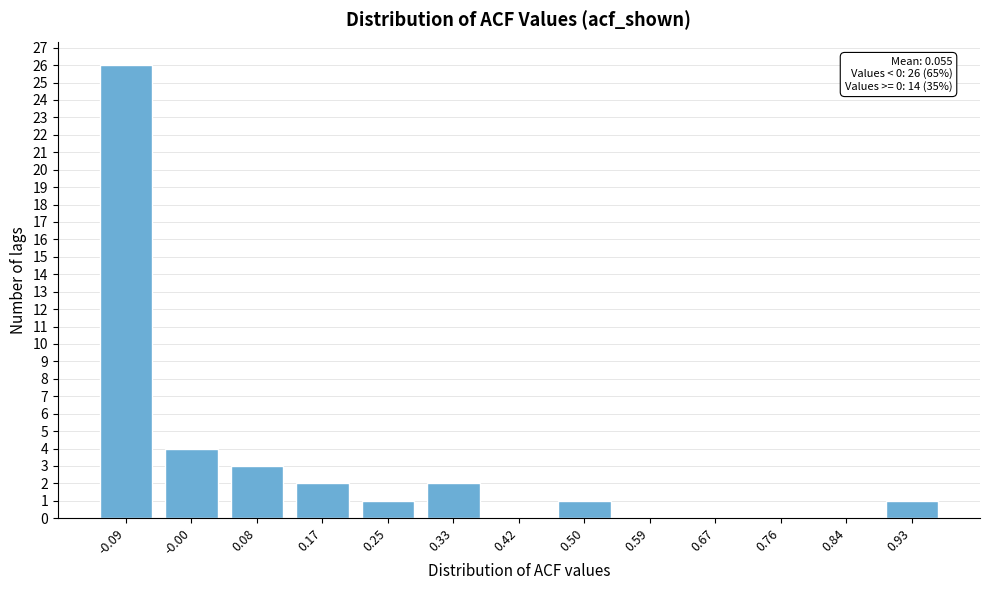

Reading left to right, transcribe all the data shown in this chart.

-0.09=26	-0.00=4	0.08=3	0.17=2	0.25=1	0.33=2	0.42=0	0.50=1	0.59=0	0.67=0	0.76=0	0.84=0	0.93=1